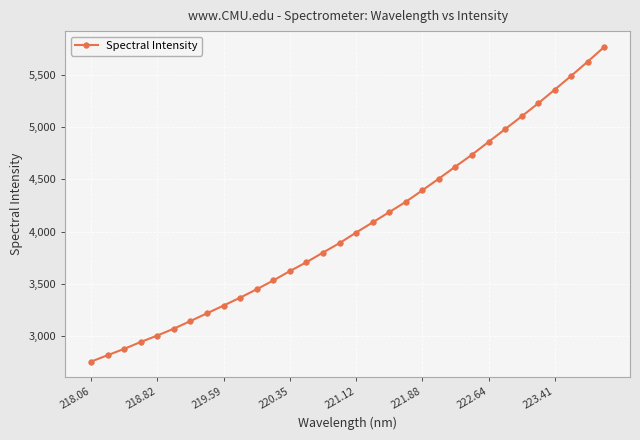

What is the value of the 23rd point from the left?

4621.3